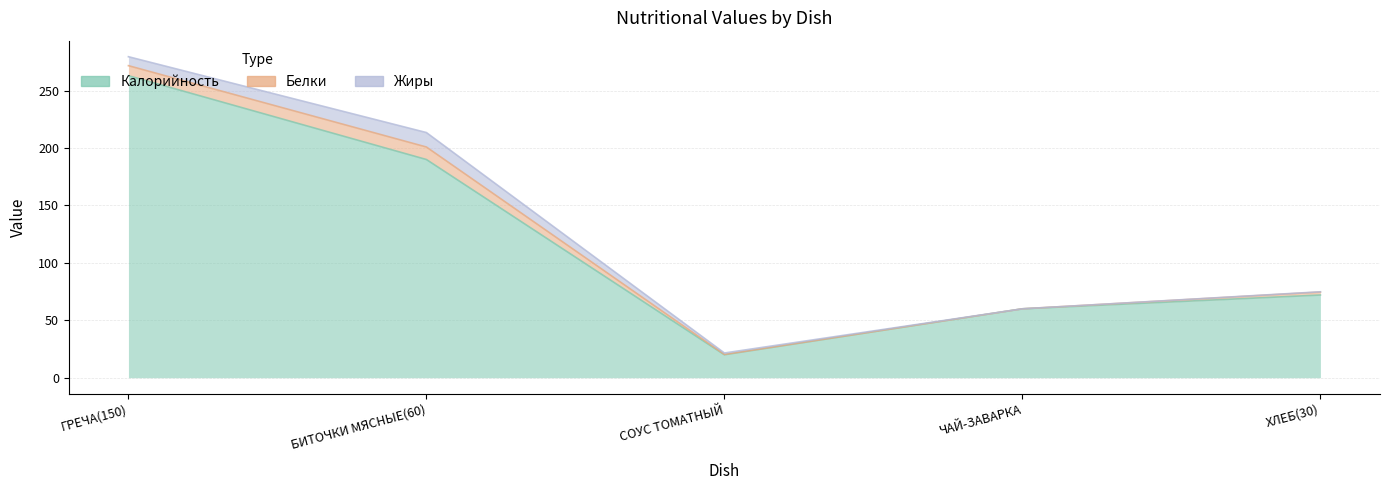

What are all the series names shown in the legend?

Калорийность, Белки, Жиры